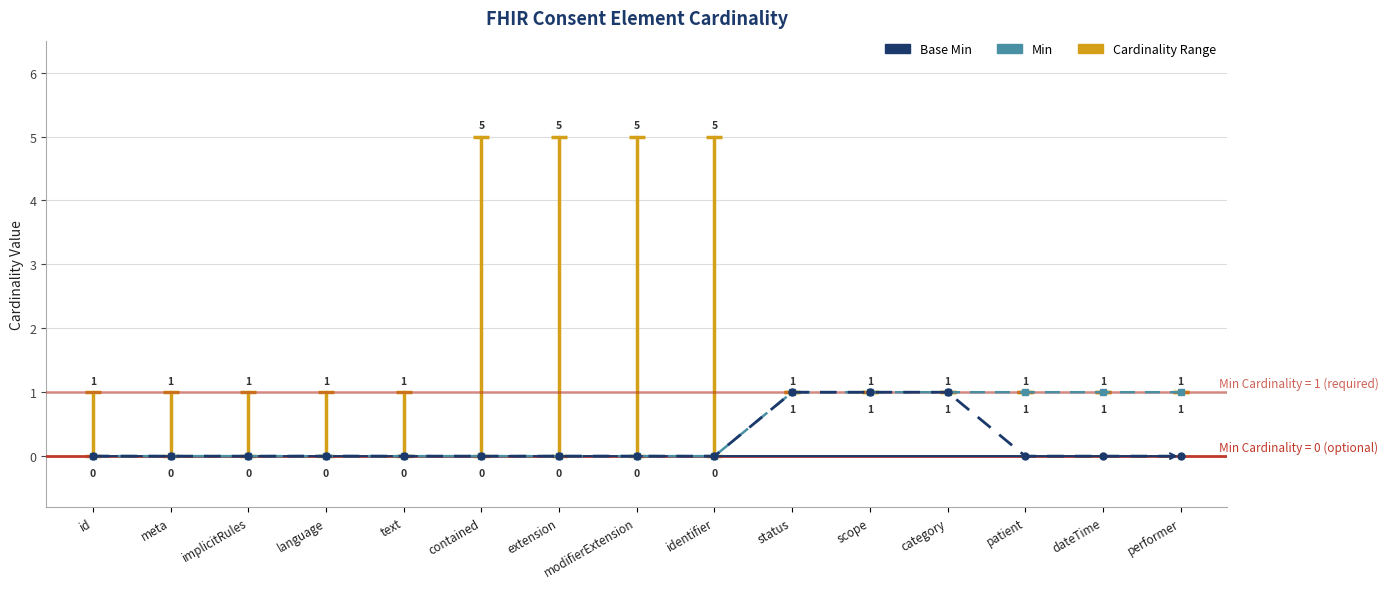

Reading left to right, what are all the values shown in this chart?

Min: 0	0	0	0	0	0	0	0	0	1	1	1	1	1	1
Base Min: 0	0	0	0	0	0	0	0	0	1	1	1	0	0	0